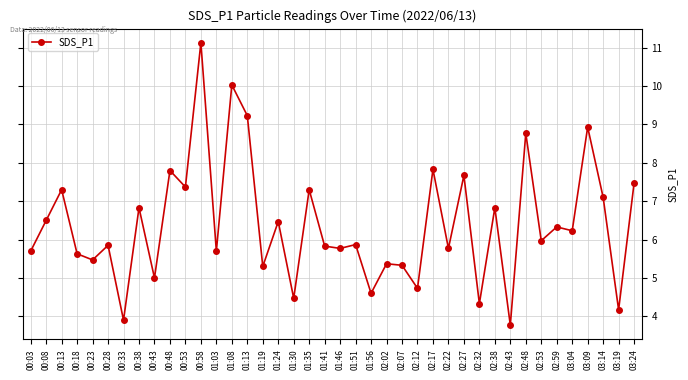

What position from the left is 02:59?

35